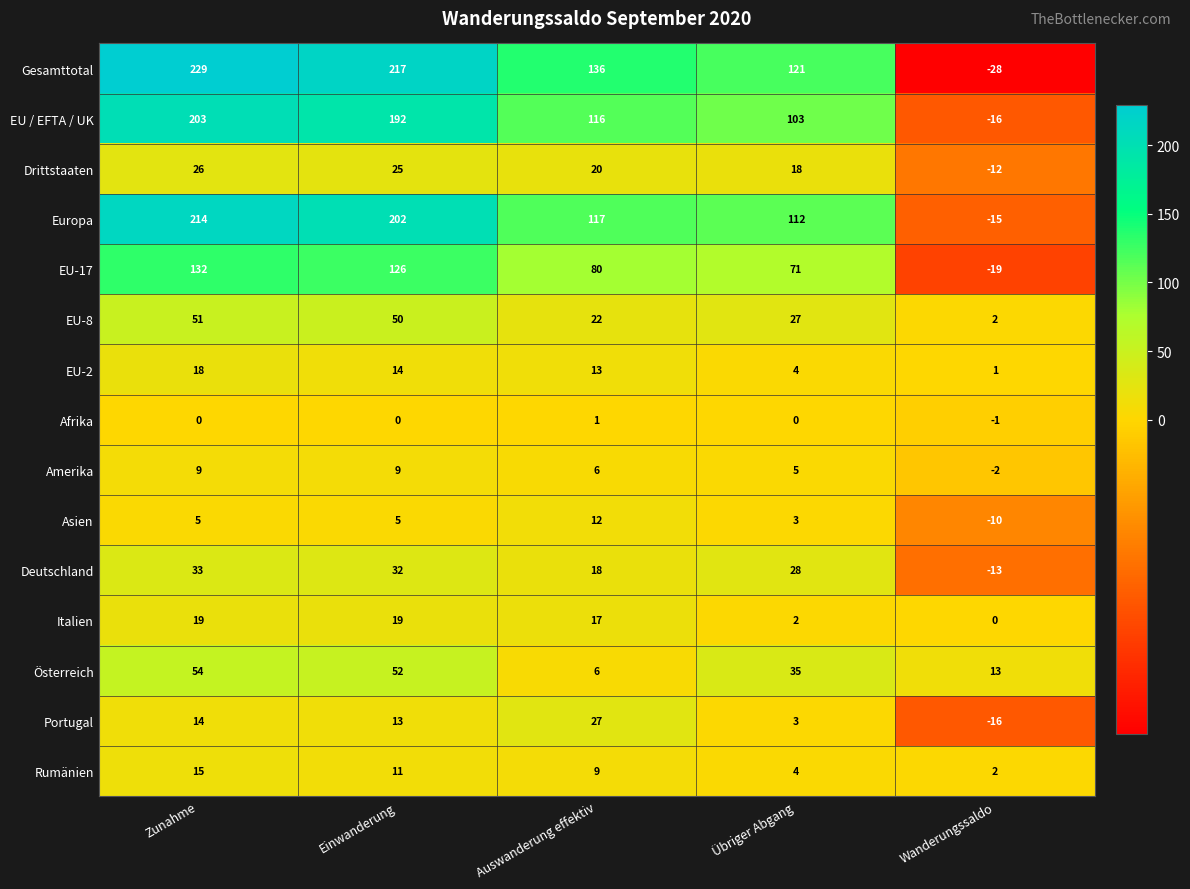

The value of Asien at Auswanderung effektiv is 17. True or false?

False